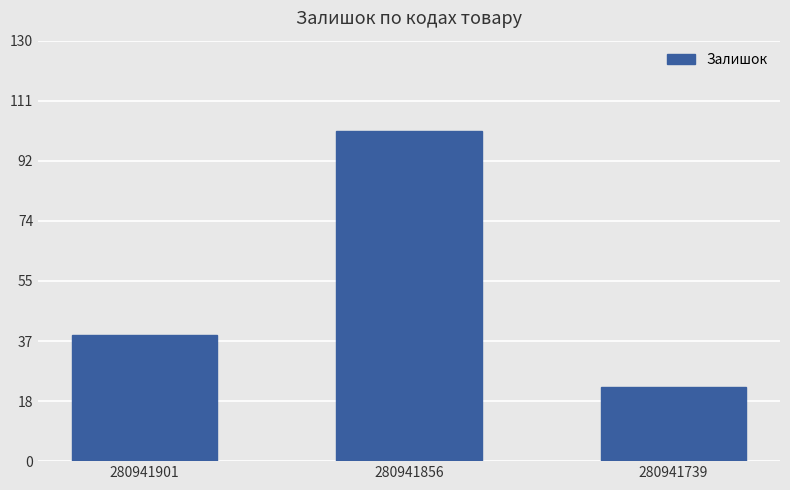

Does the chart contain stacked bars?

No